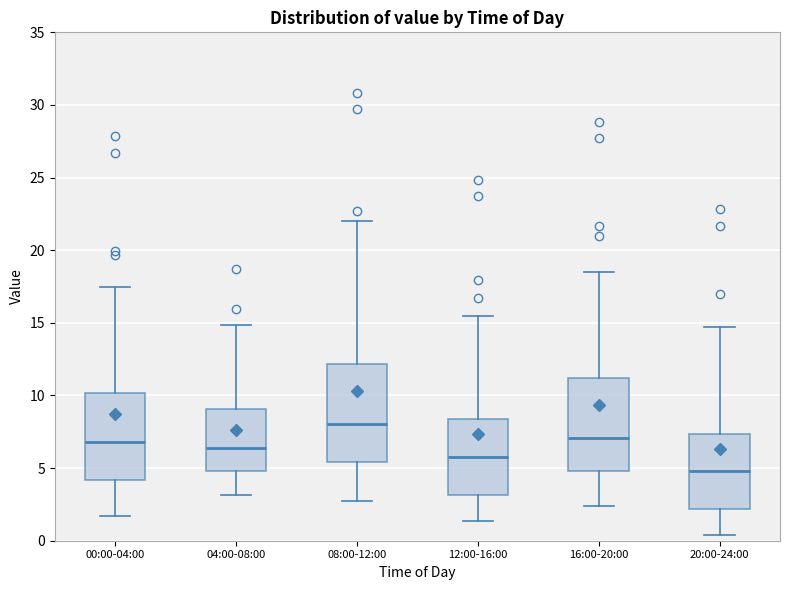

Reading left to right, transcribe this box plot: for each box, give where its median line is, the range the box spans, and where its two whiskers end, as read against the y-axis. The values are not printed on the chart, so give them approximately, as read against the axis.

00:00-04:00: median 7.0, box 4.0 to 10.0, whiskers 1.5 to 17.5
04:00-08:00: median 6.5, box 5.0 to 9.0, whiskers 3.0 to 15.0
08:00-12:00: median 8.0, box 5.5 to 12.0, whiskers 2.5 to 22.0
12:00-16:00: median 6.0, box 3.0 to 8.5, whiskers 1.5 to 15.5
16:00-20:00: median 7.0, box 5.0 to 11.0, whiskers 2.5 to 18.5
20:00-24:00: median 5.0, box 2.0 to 7.5, whiskers 0.5 to 14.5